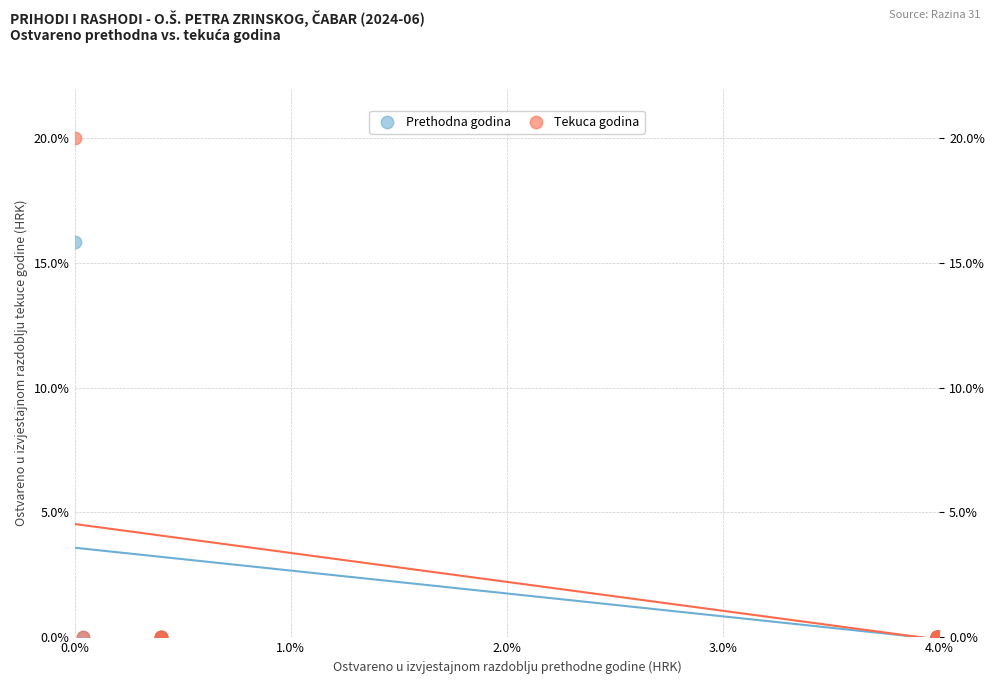

Across all series, what Y value is closest to 10?

15.8